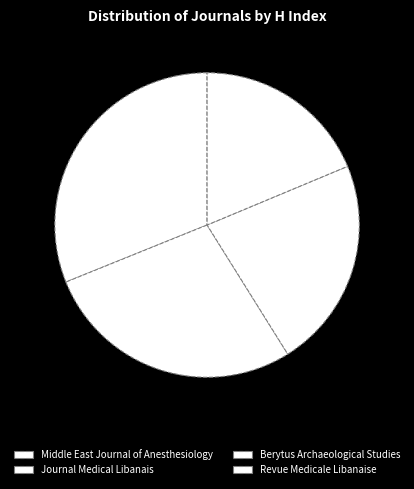

What is the smallest slice in the pie chart?

Revue Medicale Libanaise